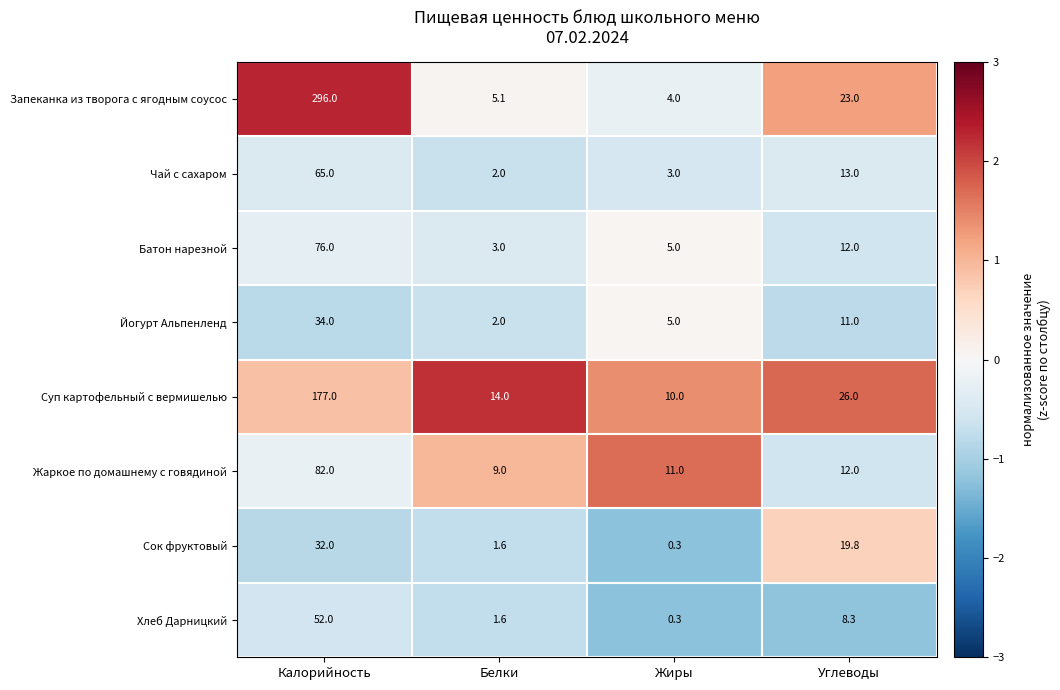

What is the maximum value for Чай с сахаром?

65.0